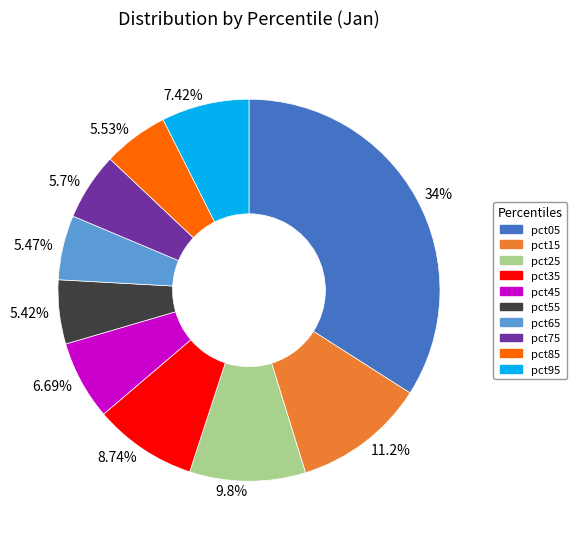

Which category has the biggest portion of the pie?

pct05